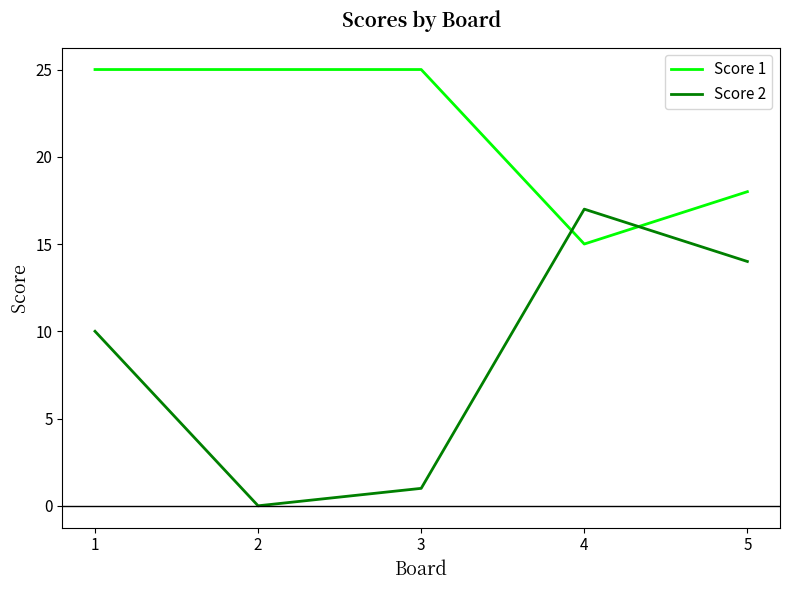

Reading left to right, what are all the values shown in this chart?

Score 1: 1=25	2=25	3=25	4=15	5=18
Score 2: 1=10	2=0	3=1	4=17	5=14